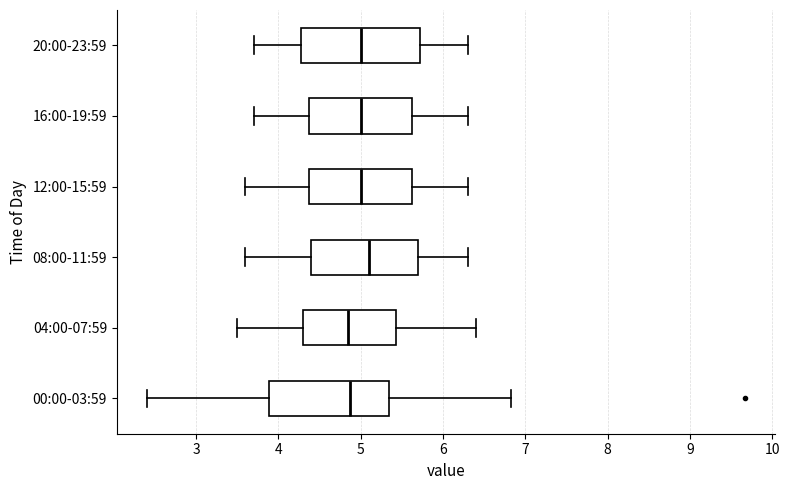

Reading bottom to top, read every box against the x-axis: the position of its median line, the range the box covers, and the ends of its whiskers. The values are not printed on the chart, so give them approximately, as read against the axis.

00:00-03:59: median 4.9, box 3.9 to 5.3, whiskers 2.4 to 6.8
04:00-07:59: median 4.9, box 4.3 to 5.4, whiskers 3.5 to 6.4
08:00-11:59: median 5.1, box 4.4 to 5.7, whiskers 3.6 to 6.3
12:00-15:59: median 5.0, box 4.4 to 5.6, whiskers 3.6 to 6.3
16:00-19:59: median 5.0, box 4.4 to 5.6, whiskers 3.7 to 6.3
20:00-23:59: median 5.0, box 4.3 to 5.7, whiskers 3.7 to 6.3